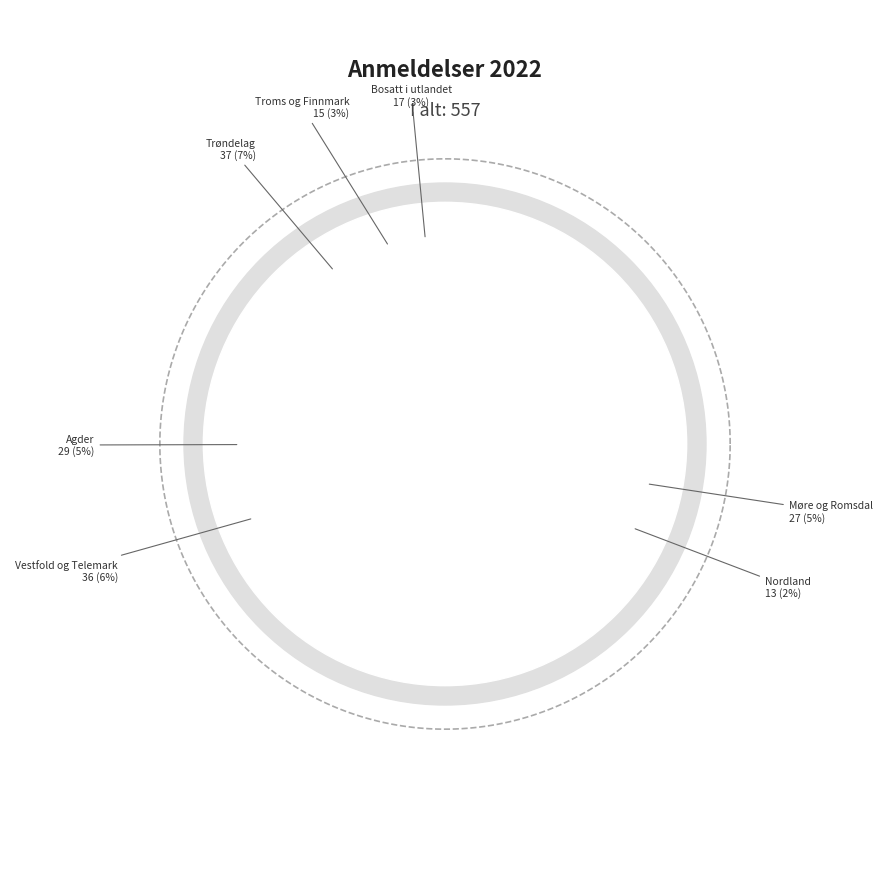

How many slices are in this pie chart?

12